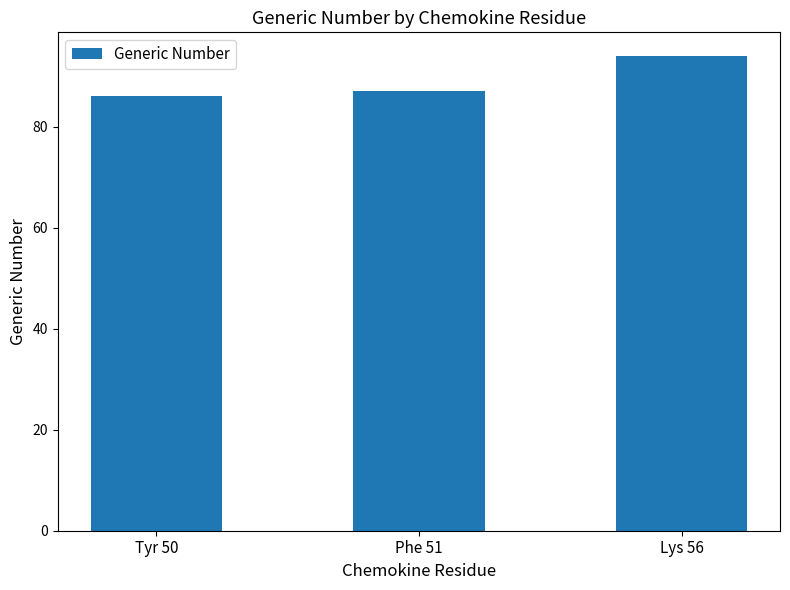

Read the value at Lys 56.

94